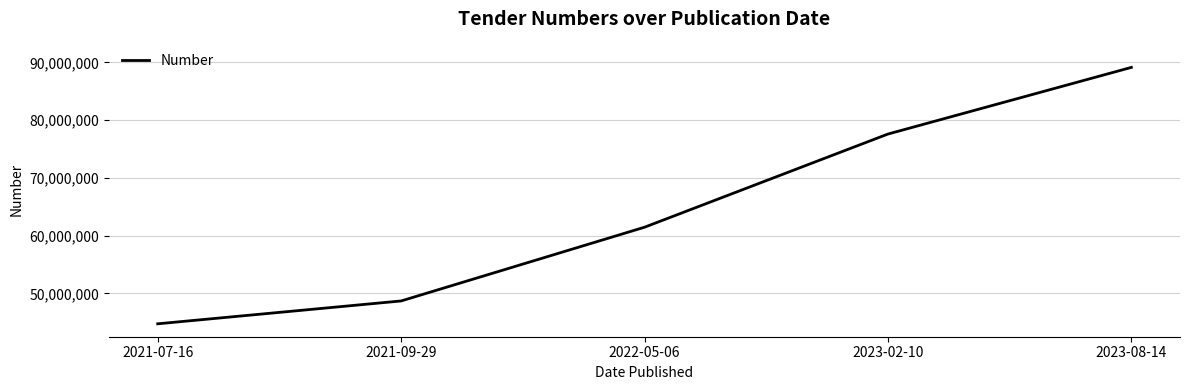

Reading left to right, list all the values displayed in this chart.

44735466	48692639	61460677	77594834	89136805